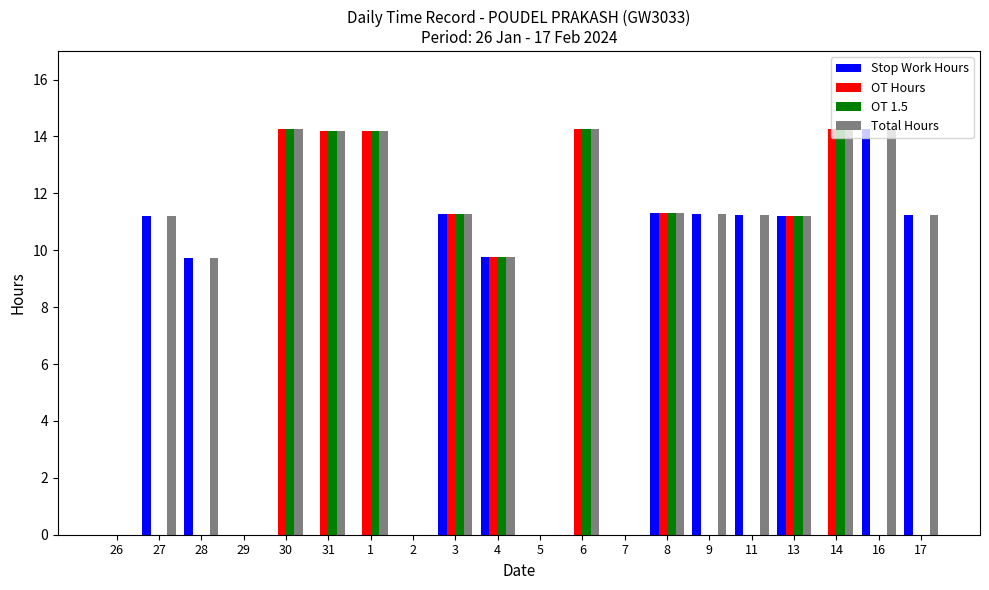

What is the sum of the Total Hours values at 4 and 7?

9.8